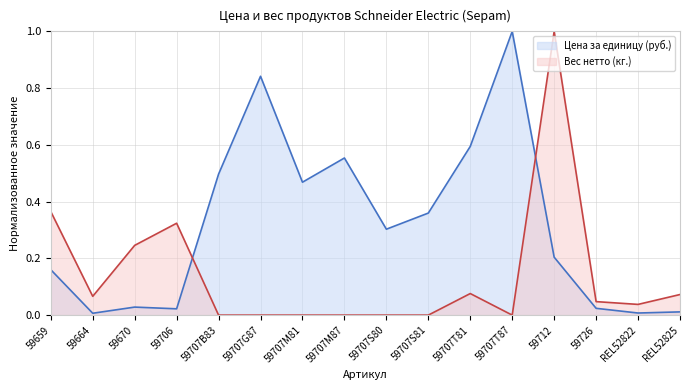

How many intersections are there between Цена за единицу (руб.) and Вес нетто (кг.)?

2